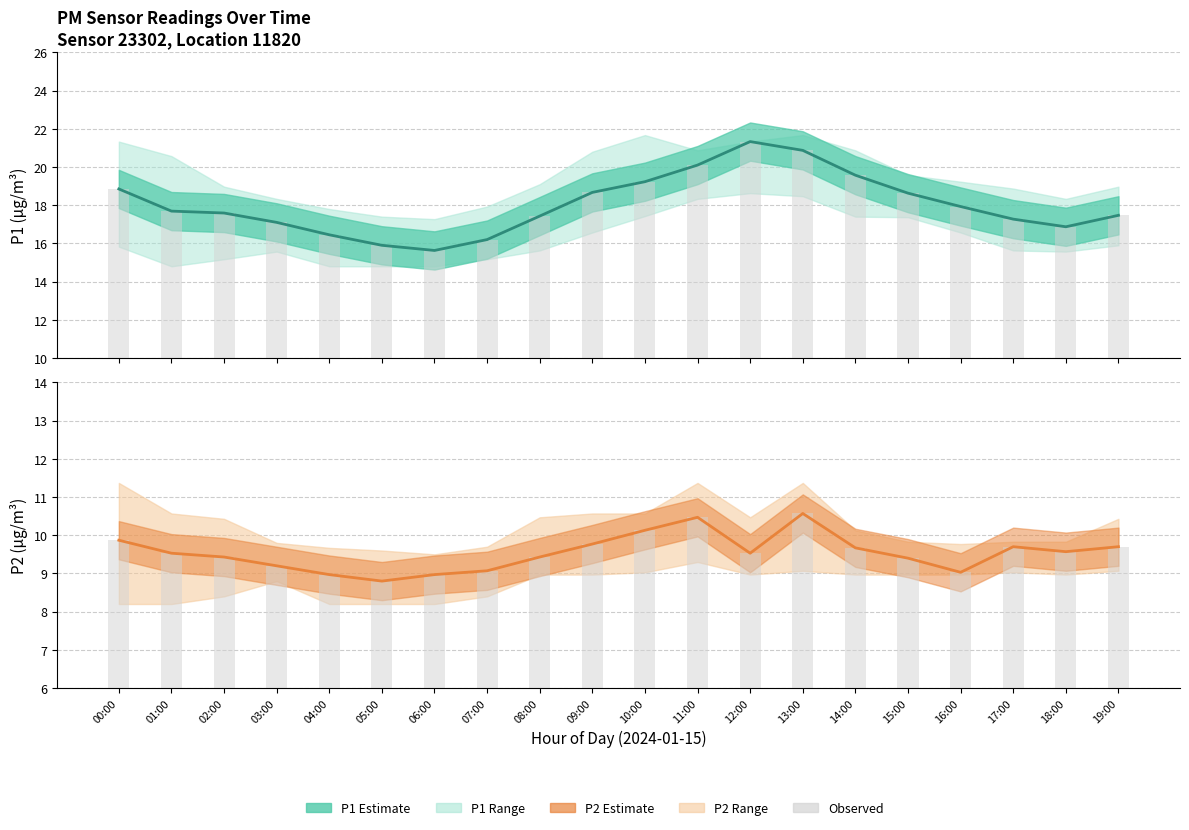

How many data points in P1 observed are above 17?

15